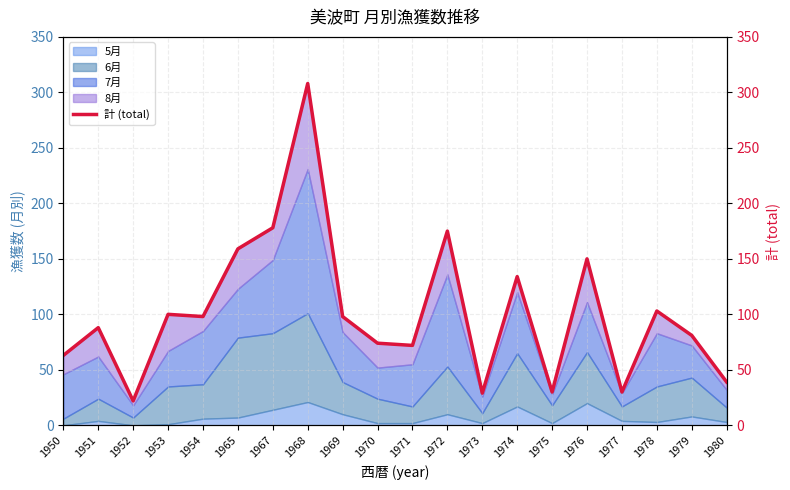

Which category has the lowest value across all series?

1952